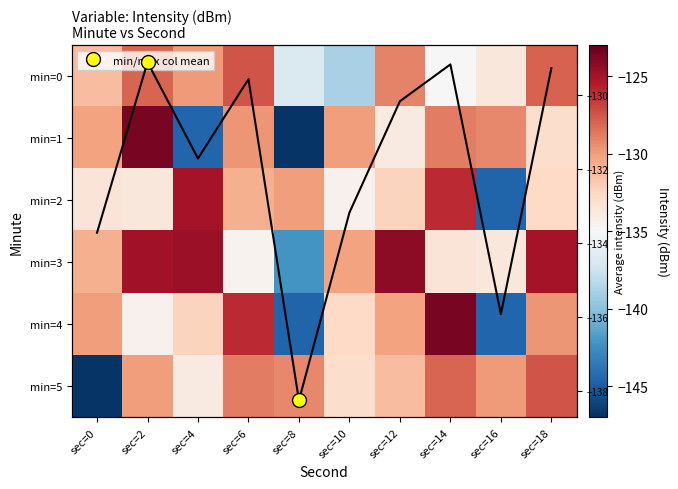

Between sec=8 and sec=16, which series saw the biggest shift?

min=1